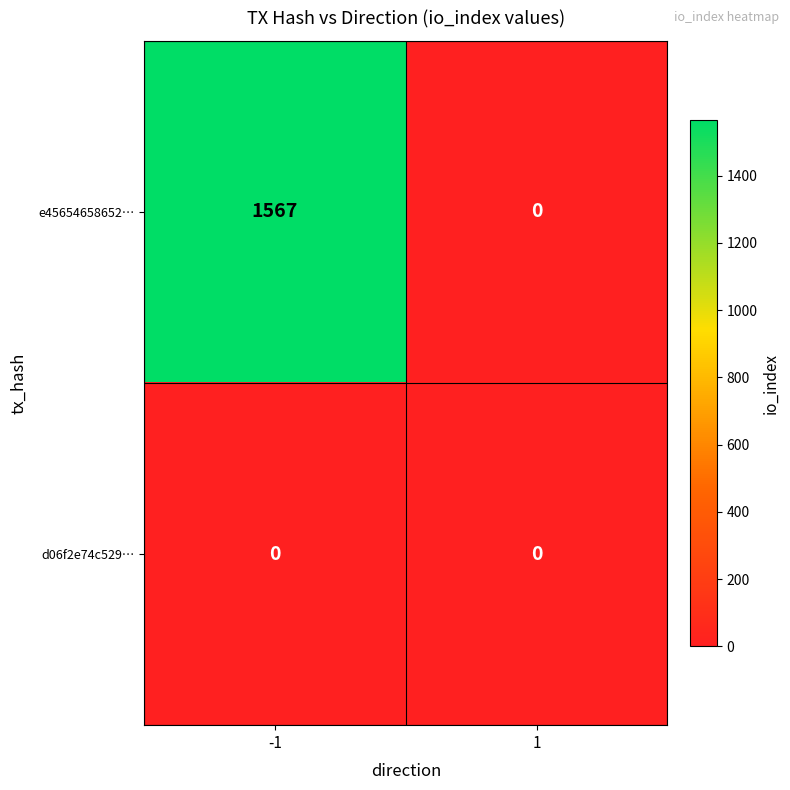

What is the sum of the e45654658652… values at -1 and 1?

1567